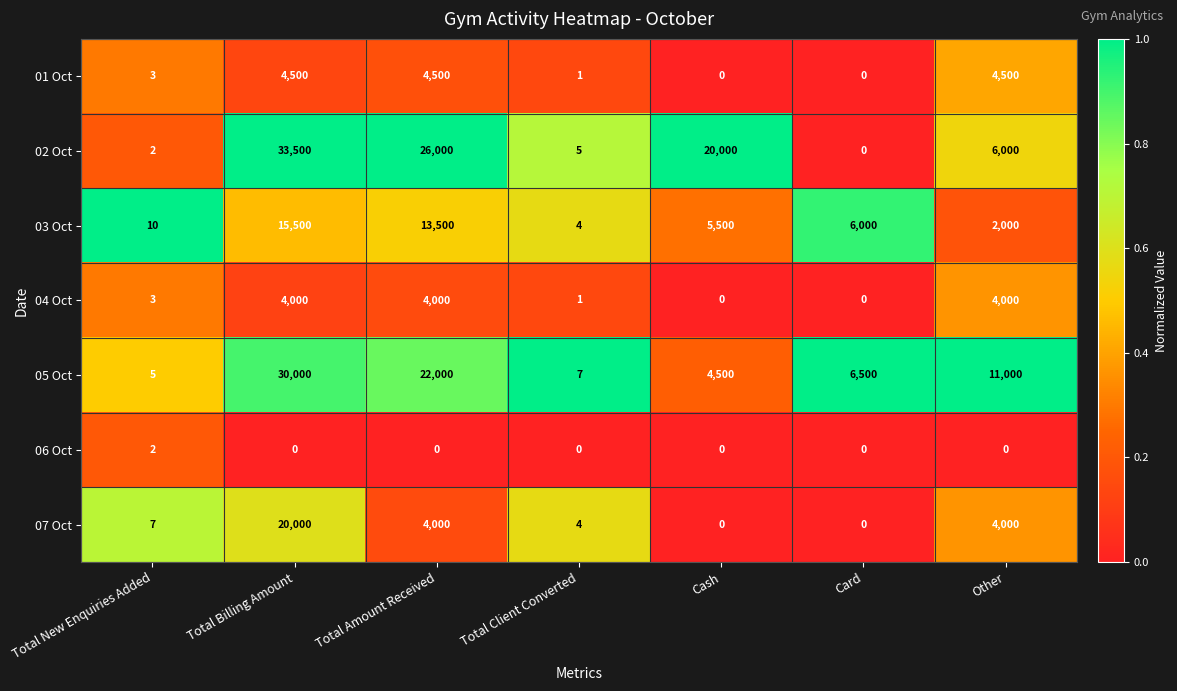

Which series has the largest total across all categories?

02 Oct